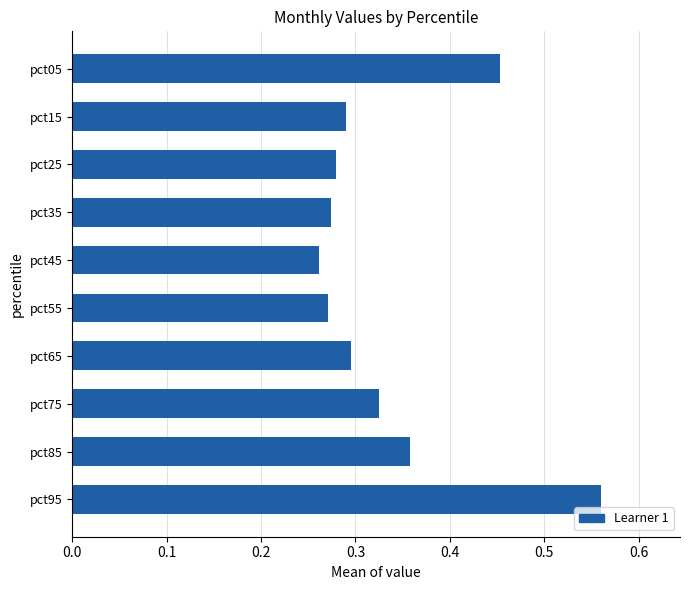

Which category has the lowest value across all series?

pct45